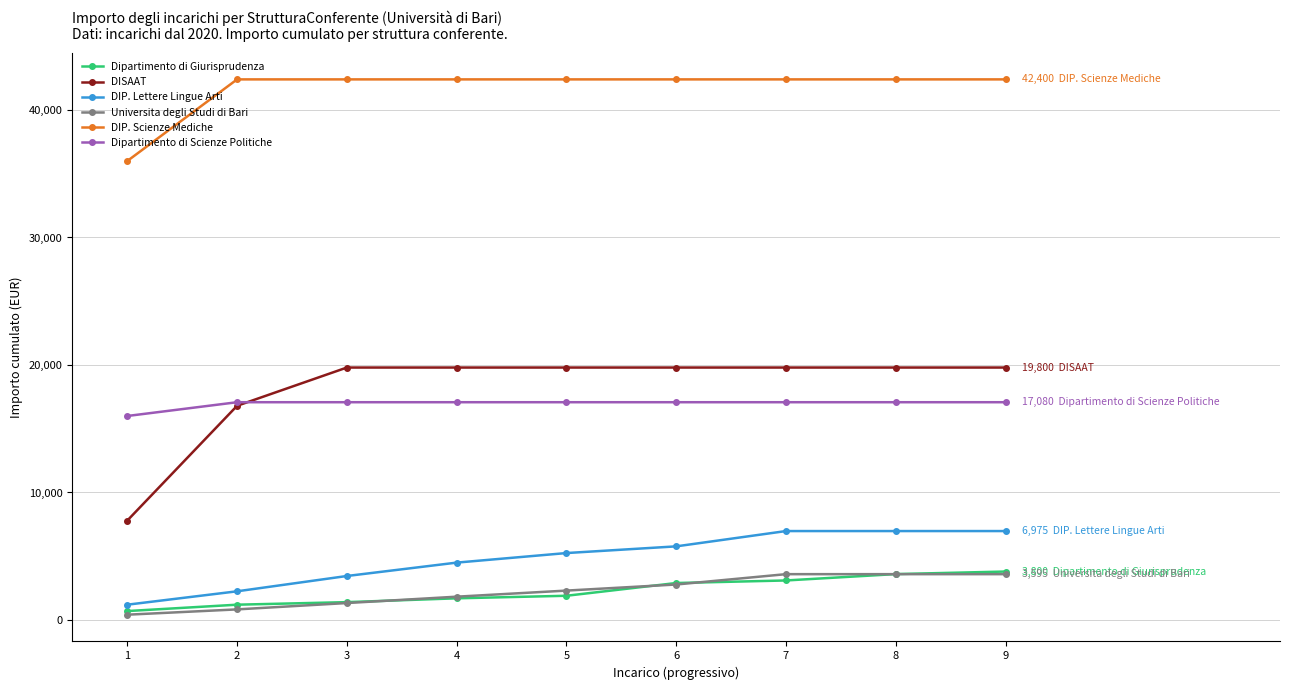

True or false: DIP. Scienze Mediche and Dipartimento di Scienze Politiche intersect in this chart.

False